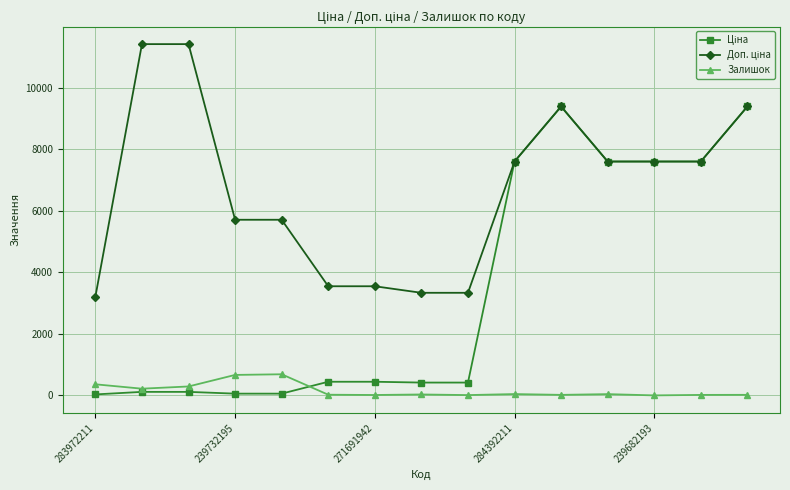

What is the greatest value displayed?

11410.0